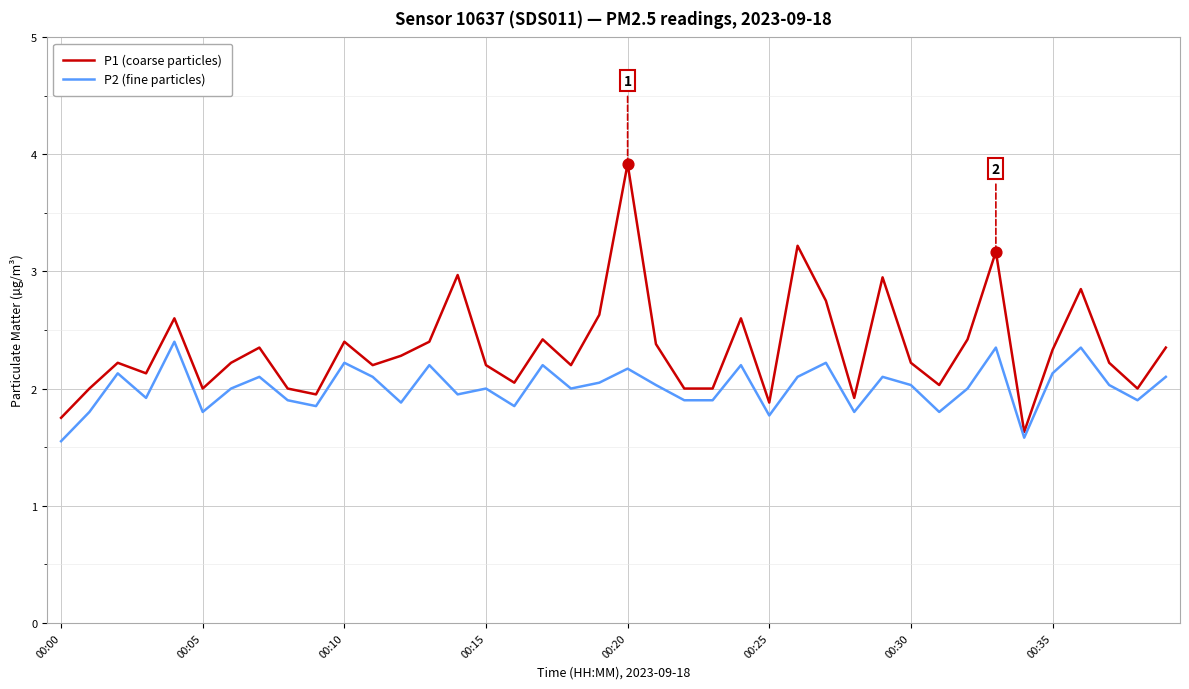

What is the maximum value for P2 (fine particles)?

2.4